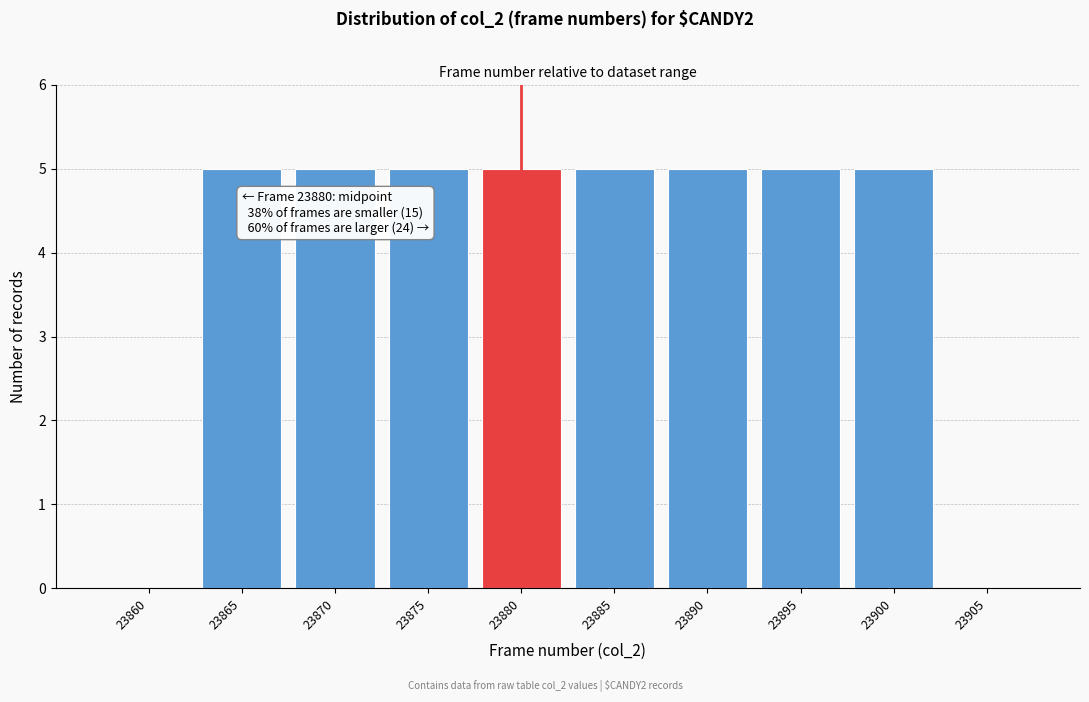

Reading right to left, list all the values displayed in this chart.

23905=0	23900=5	23895=5	23890=5	23885=5	23880=5	23875=5	23870=5	23865=5	23860=0